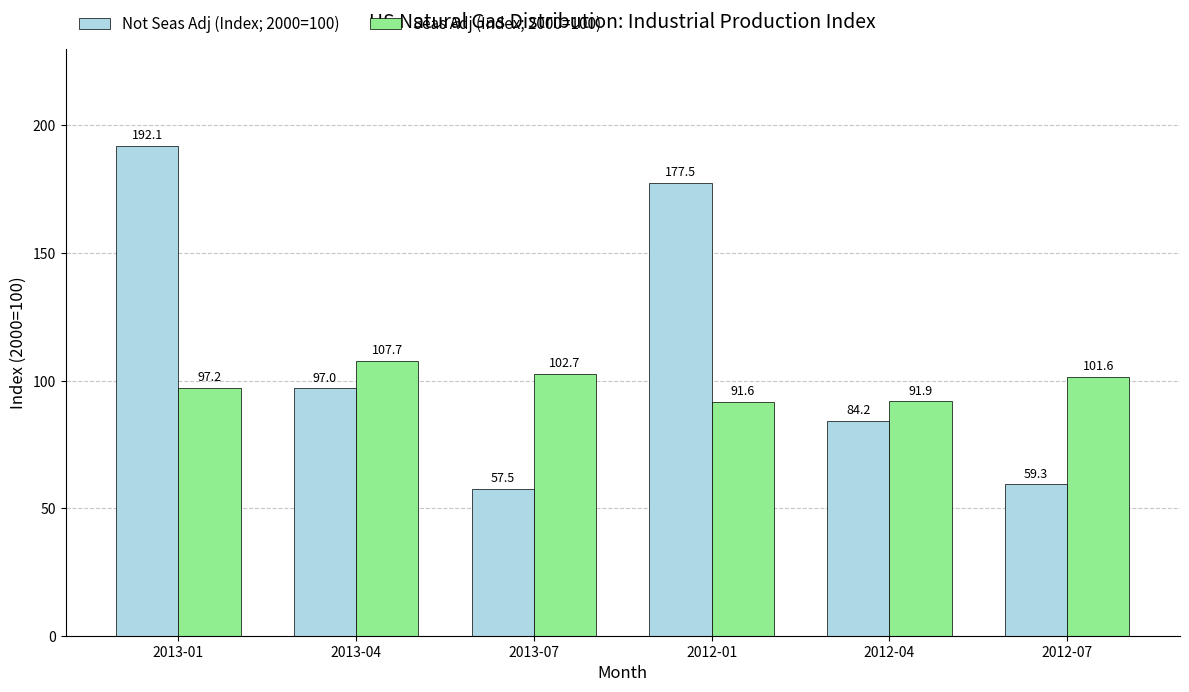

Reading right to left, what are all the values shown in this chart?

Not Seas Adj (Index; 2000=100): 59.3	84.2	177.5	57.5	97.0	192.1
Seas Adj (Index; 2000=100): 101.6	91.9	91.6	102.7	107.7	97.2